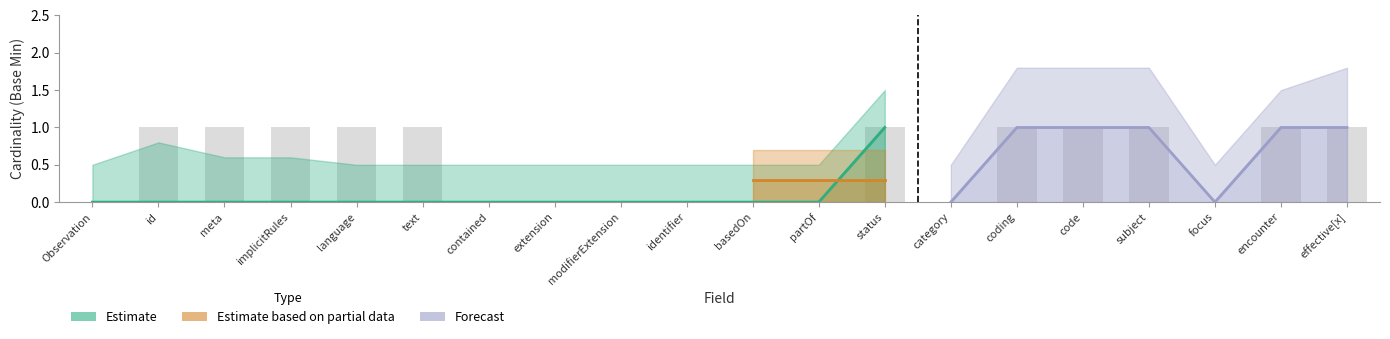

What is the difference between the highest and lowest values at Observation.meta?

1